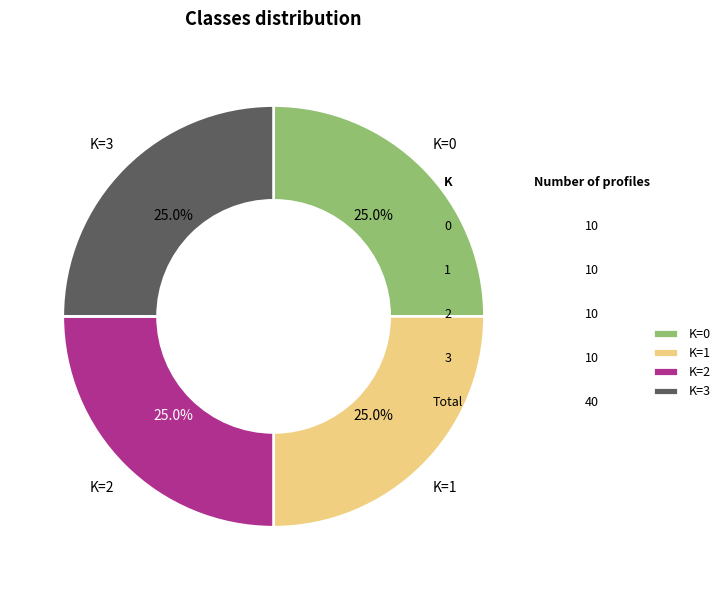

What percentage do K=2 and K=1 together represent?

50.0%